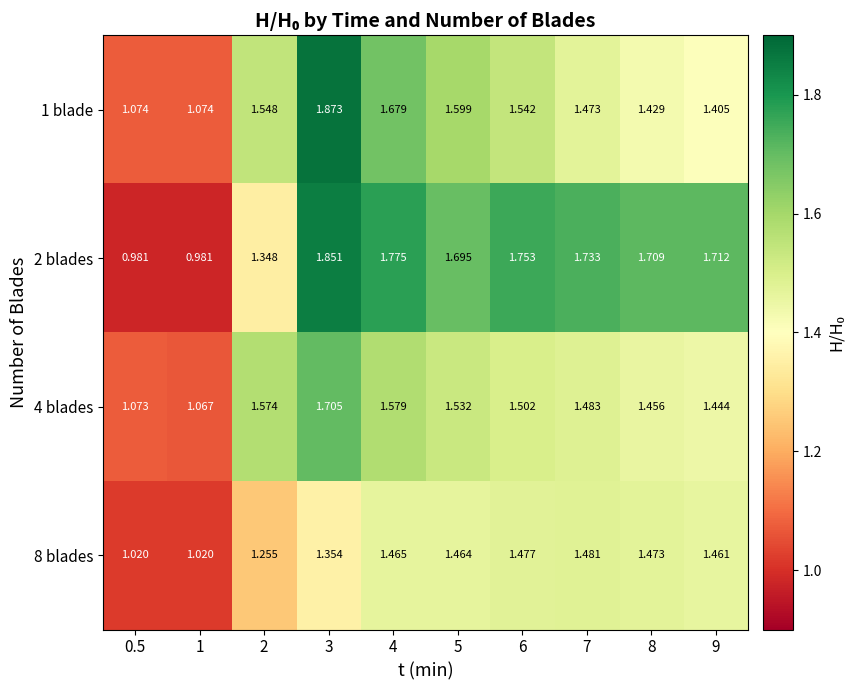

Rank the series by their maximum value, from lowest to highest.

8 blades, 4 blades, 2 blades, 1 blade